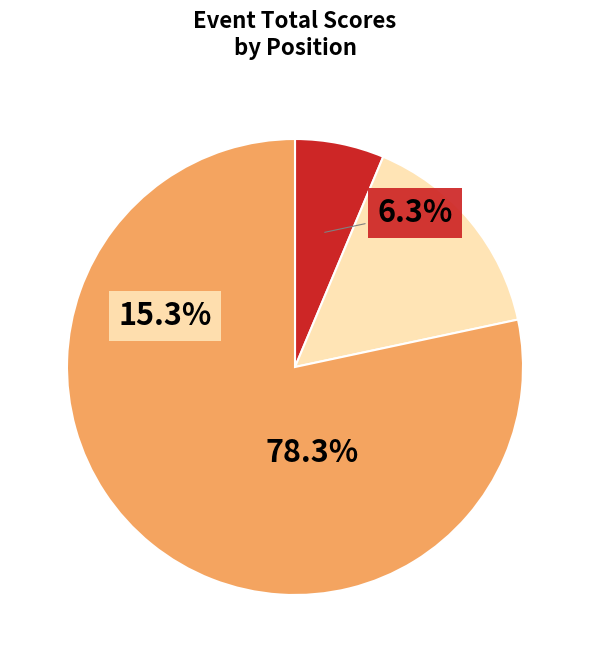

Does any single category account for the majority?

Yes